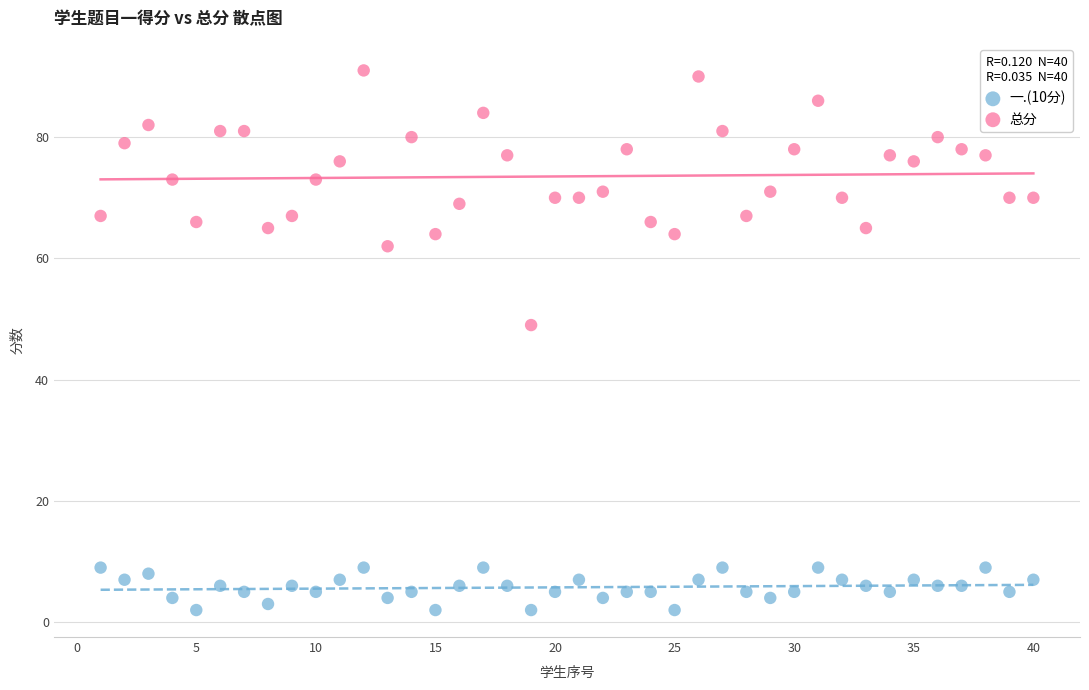

Which series reaches the minimum Y coordinate?

一.(10分)